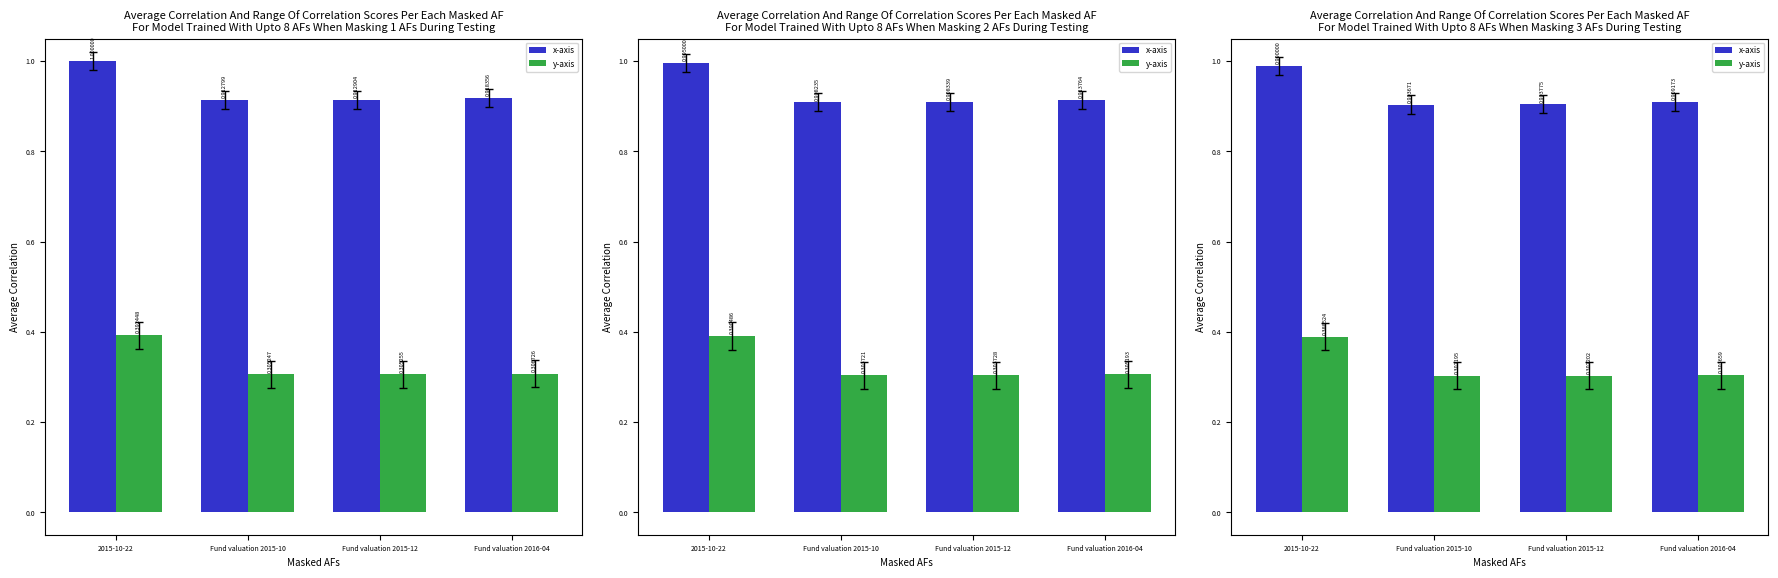

Reading left to right, transcribe all the data shown in this chart.

x-axis: 1.0	0.9	0.9	0.9
y-axis: 0.4	0.3	0.3	0.3